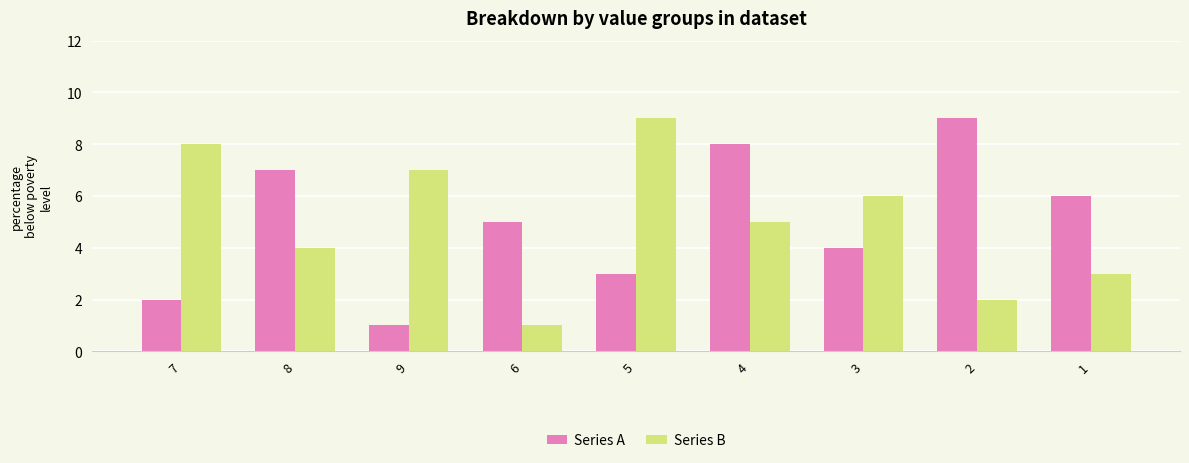

At 7, list the series in order from smallest to largest.

Series A, Series B